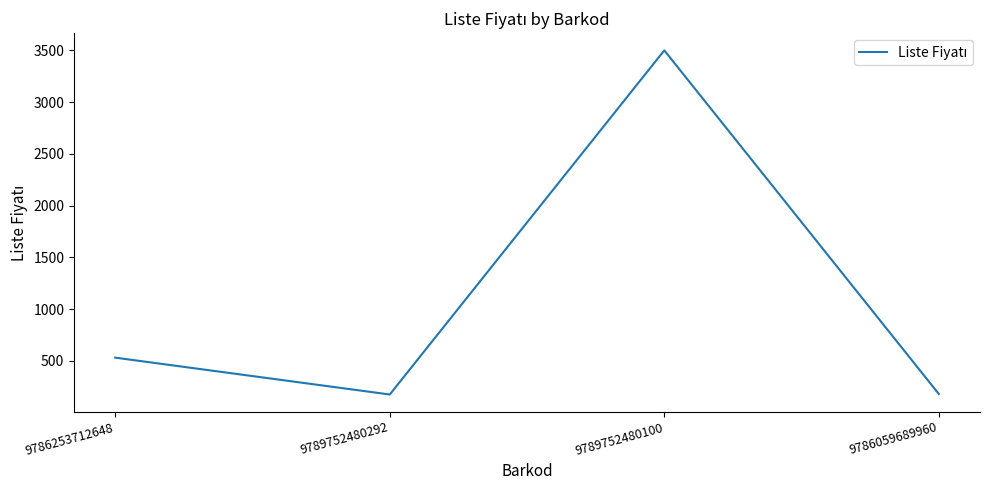

What is the change in value from 9789752480100 to 9786059689960?

-3320